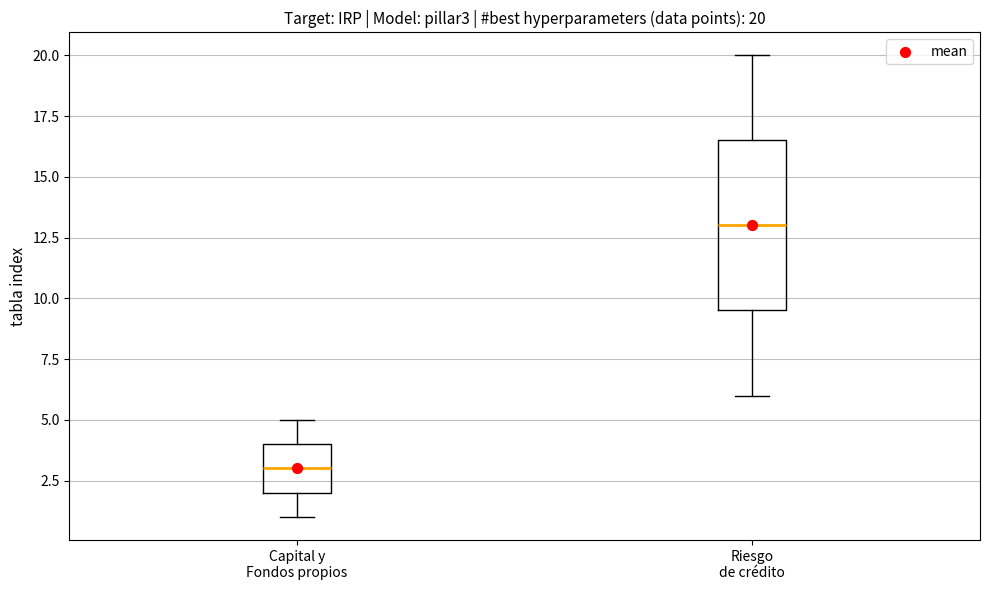

Which box's median line is the highest?

Riesgo de crédito